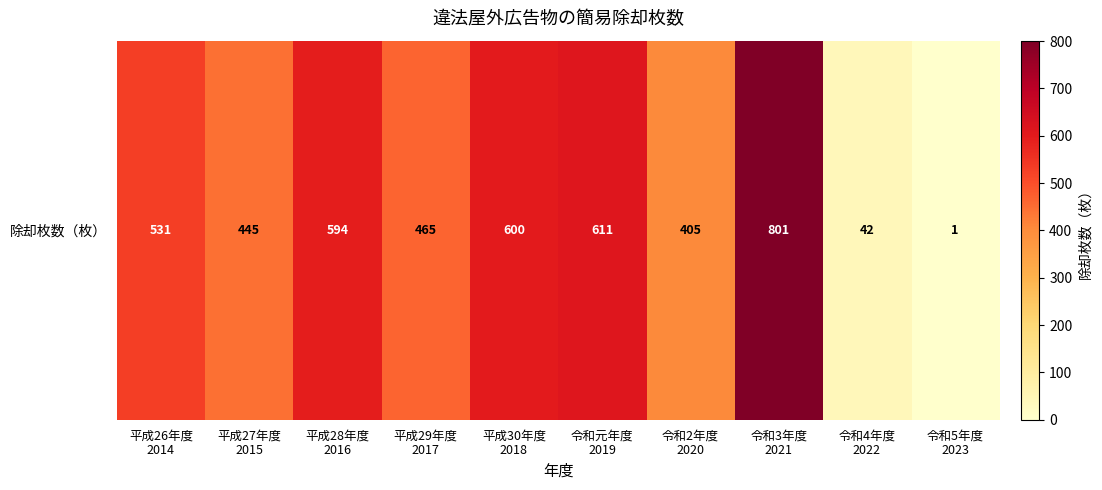

Is it true that the value at 平成27年度
2015 is 165?

False